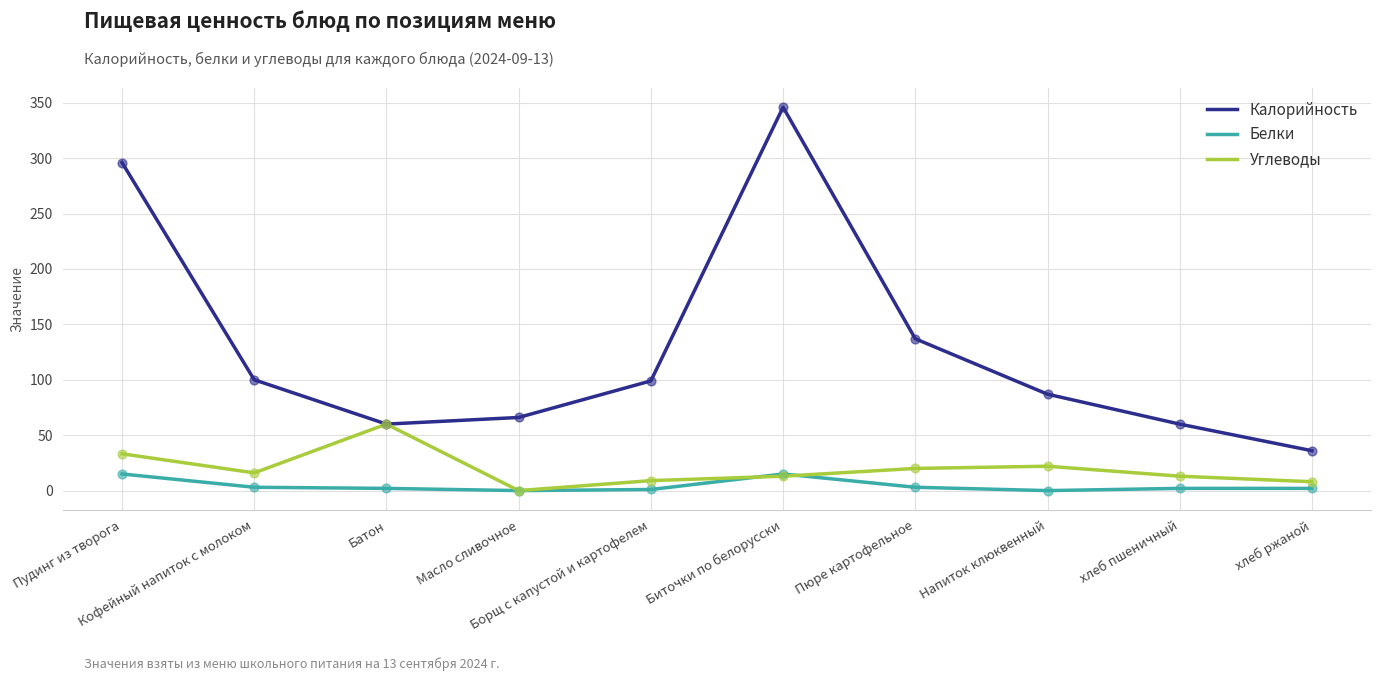

What are all the series names shown in the legend?

Калорийность, Белки, Углеводы